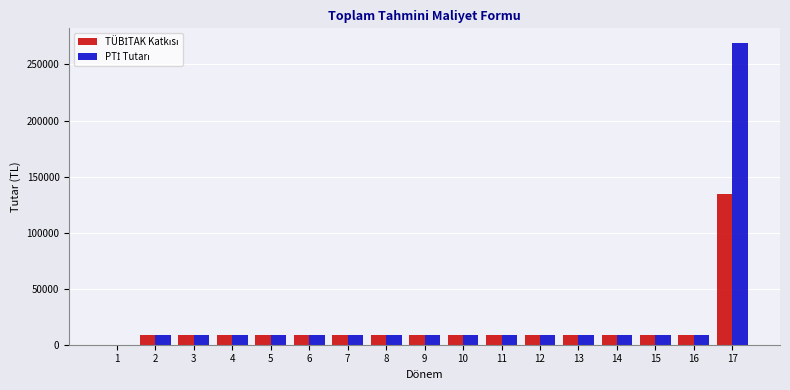

What is the maximum value shown in the chart?

268800